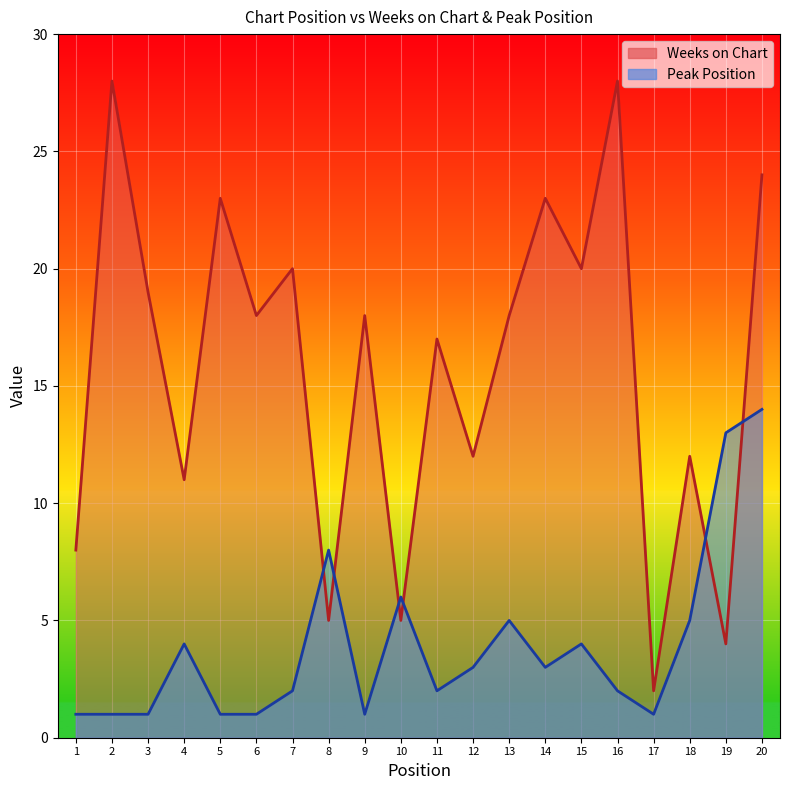

Reading left to right, list all the values displayed in this chart.

Weeks on Chart: 1=8	2=28	3=19	4=11	5=23	6=18	7=20	8=5	9=18	10=5	11=17	12=12	13=18	14=23	15=20	16=28	17=2	18=12	19=4	20=24
Peak Position: 1=1	2=1	3=1	4=4	5=1	6=1	7=2	8=8	9=1	10=6	11=2	12=3	13=5	14=3	15=4	16=2	17=1	18=5	19=13	20=14